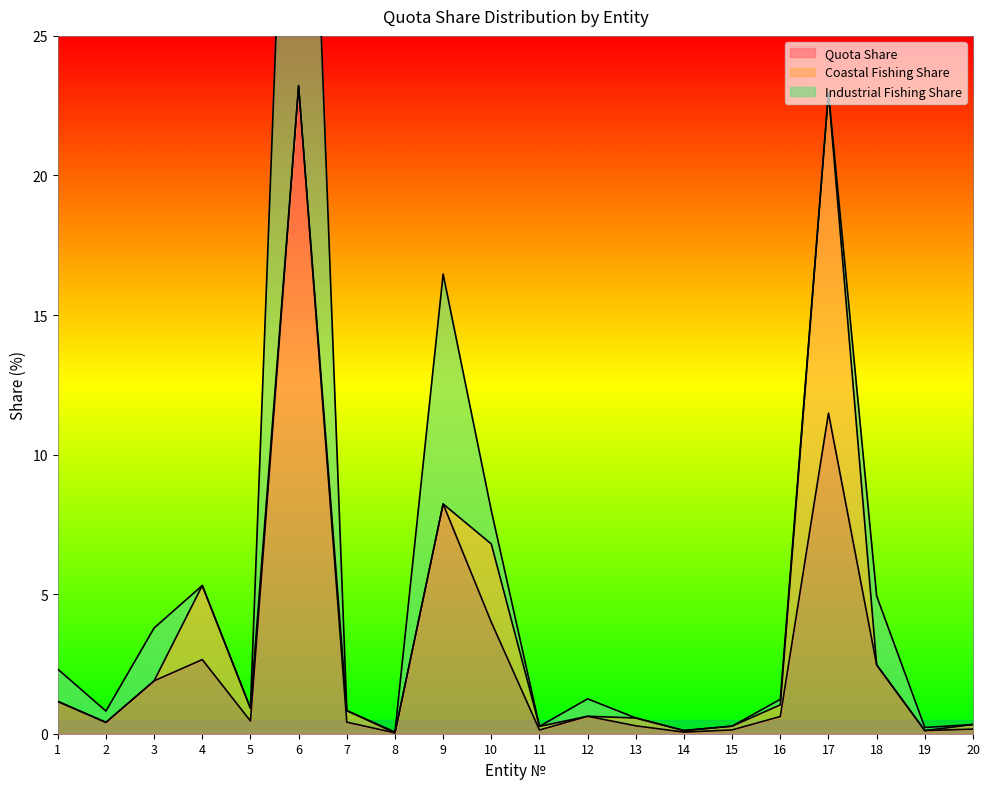

The Quota Share series shows 1.7 at 4. True or false?

False